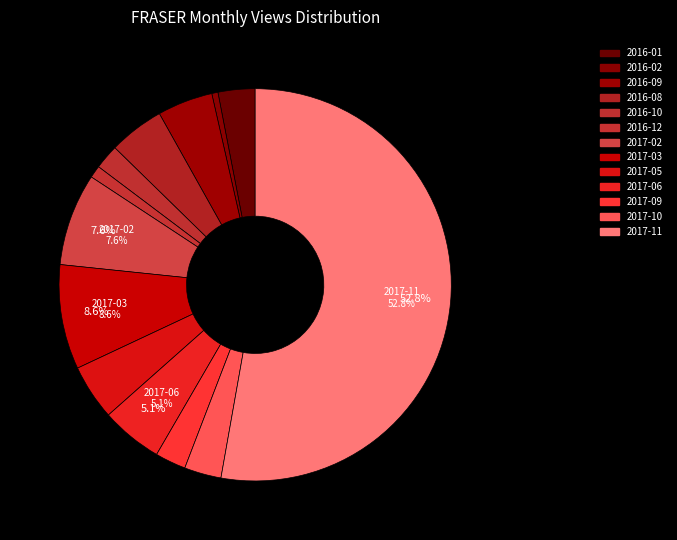

How many segments does this pie chart have?

13